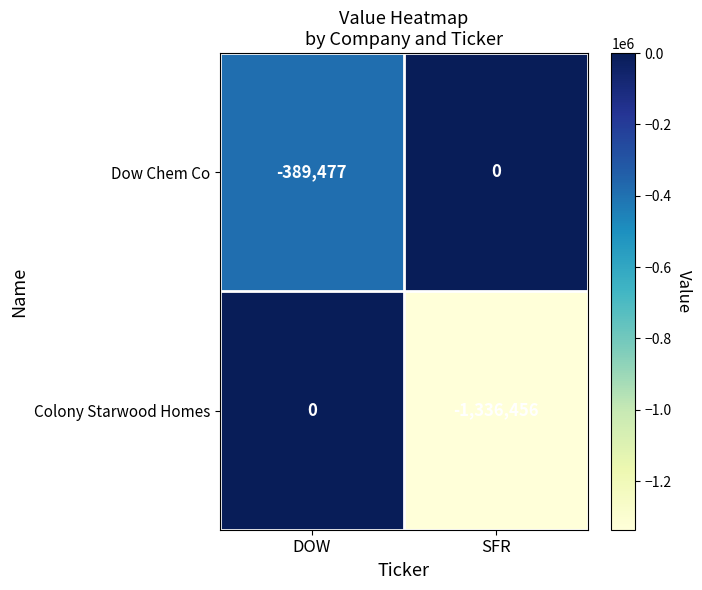

The value of Dow Chem Co at SFR is -193136. True or false?

False